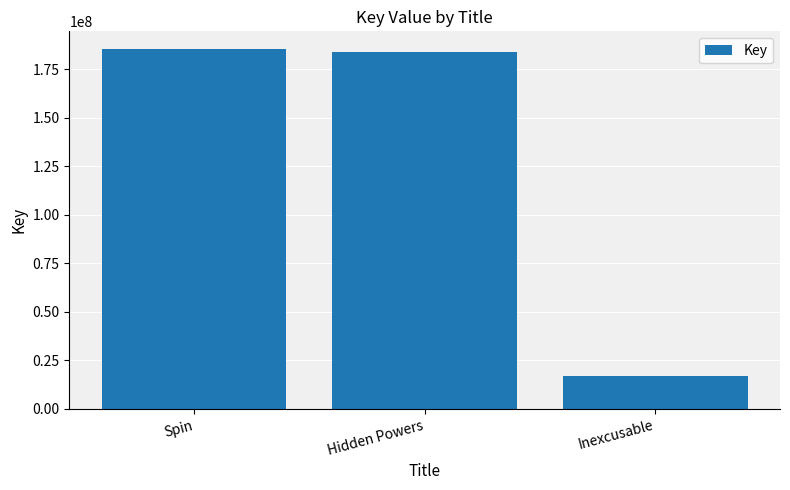

What is the label of the 3rd bar from the left?

Inexcusable